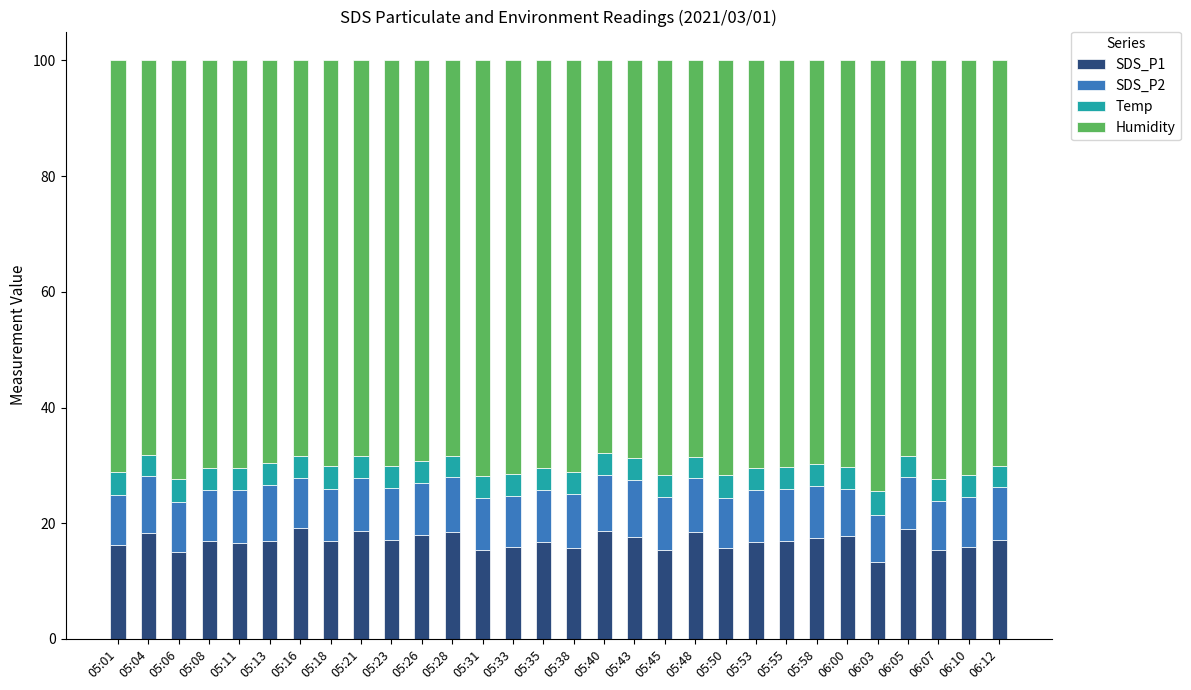

What is the sum of the SDS_P1 values at 05:11 and 05:43?

34.3